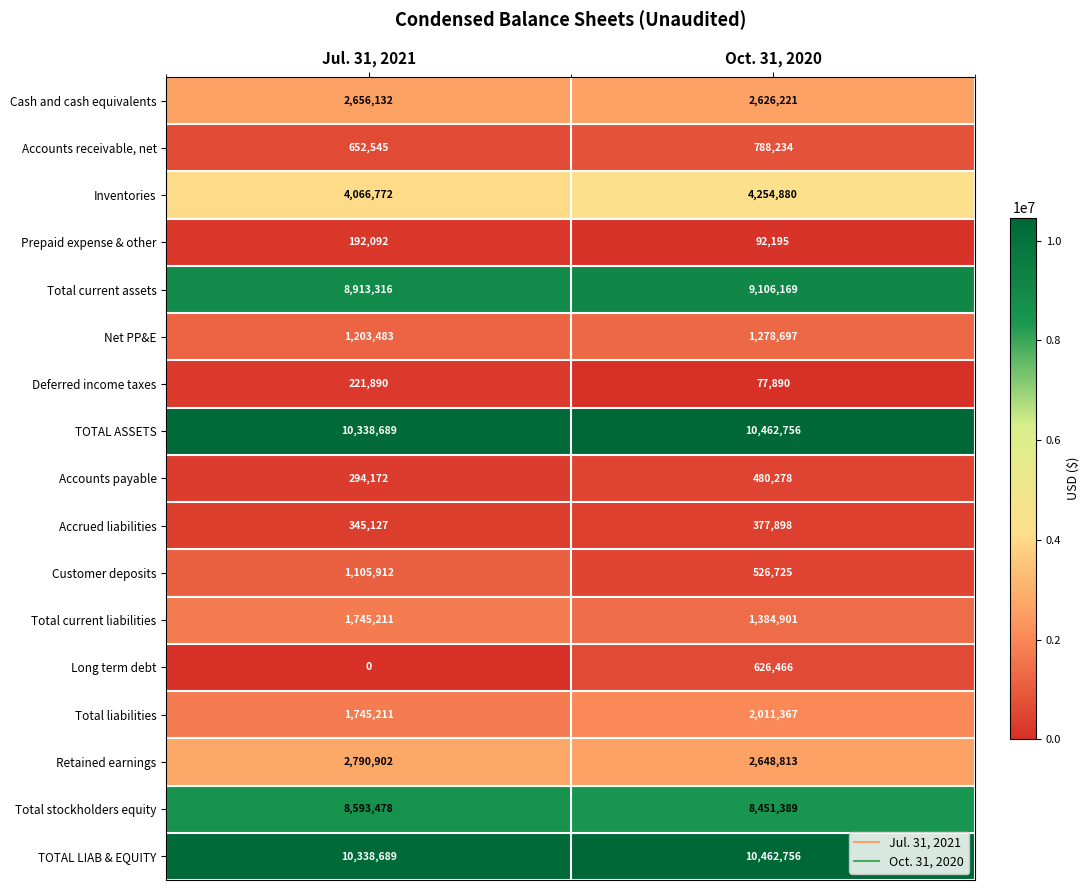

Rank the categories by Net PP&E value from highest to lowest.

Oct. 31, 2020, Jul. 31, 2021